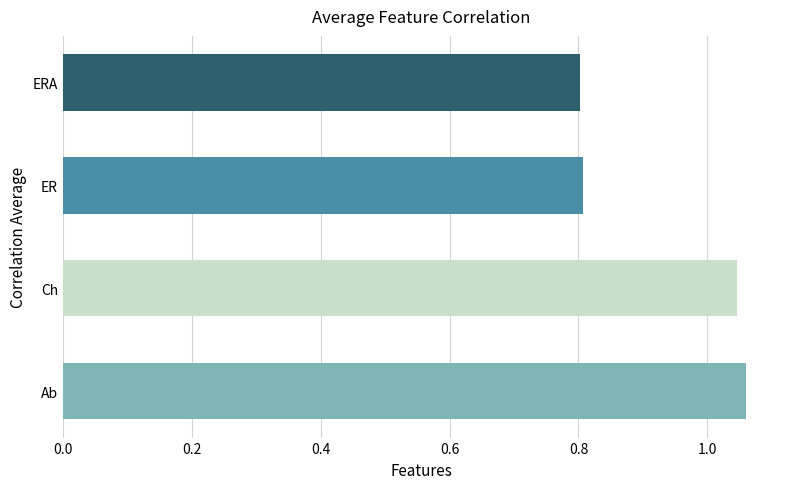

What is the smallest value displayed?

0.8